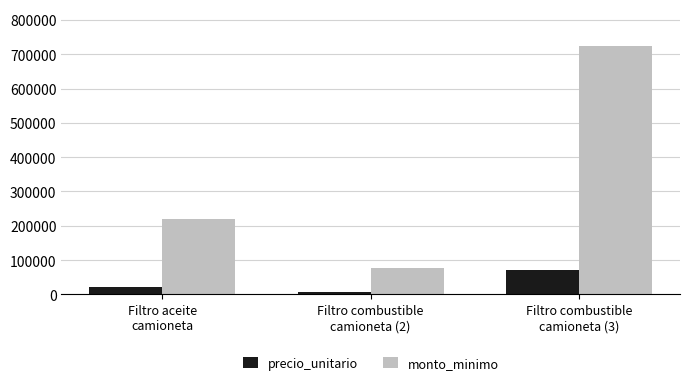

What is the sum of the precio_unitario values at Filtro combustible
camioneta (2) and Filtro combustible
camioneta (3)?

79934